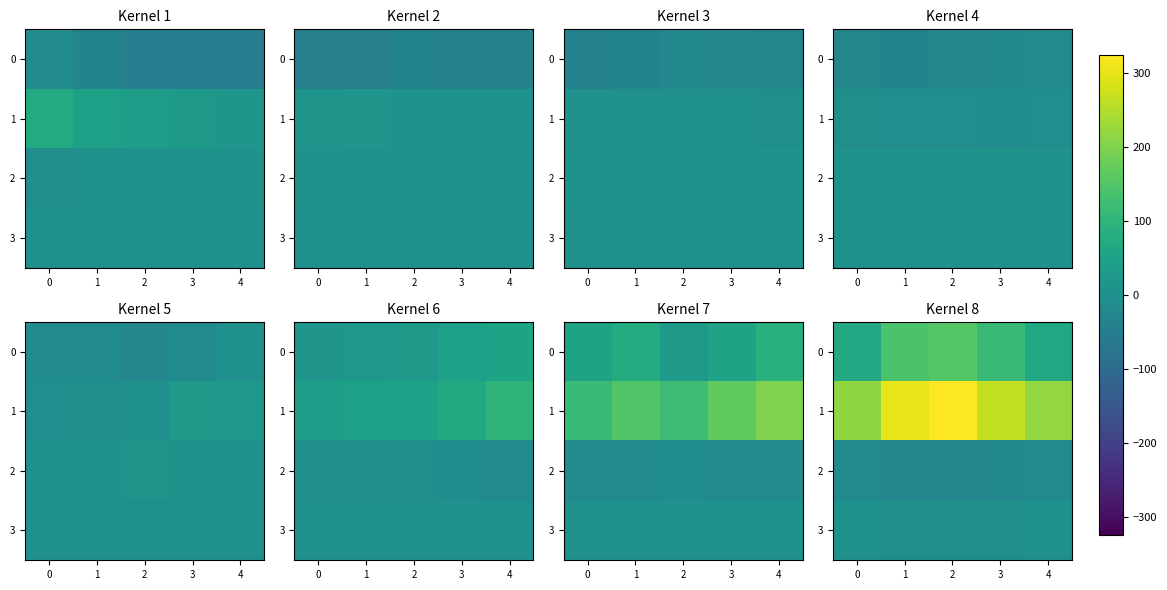

What is the sum of the 2 values at 2 and 3?

-50.5